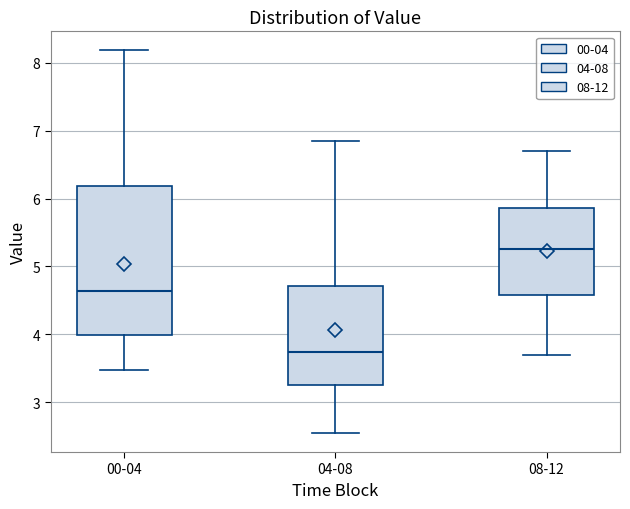

Comparing the boxes themselves (not the whiskers), which one is the tallest?

00-04